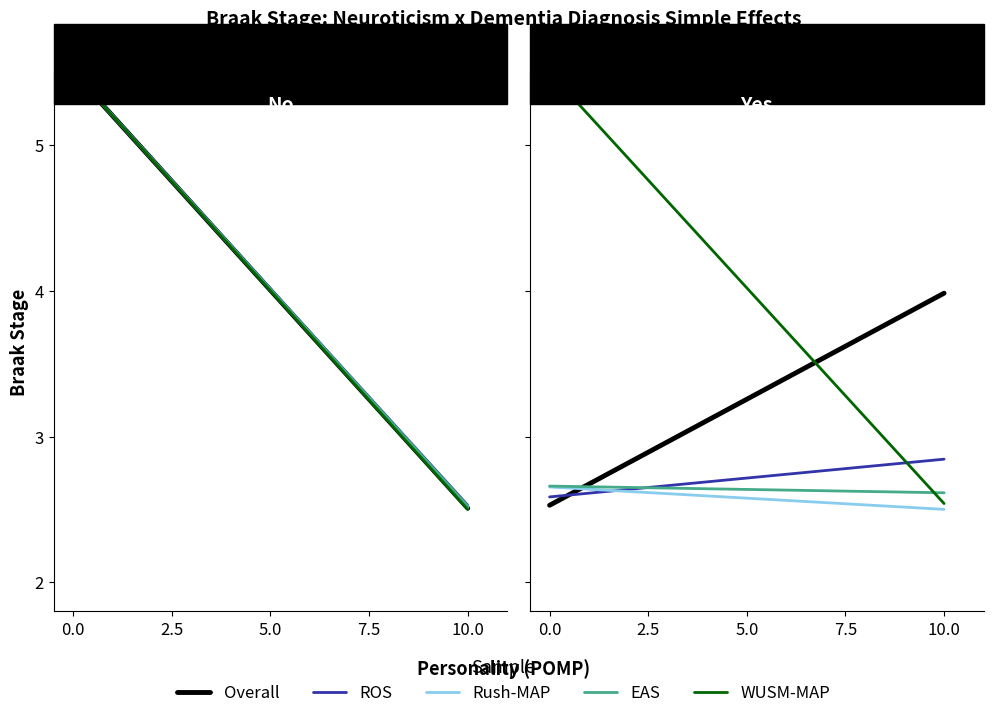

What is the label of the 2nd point from the left?

10.0